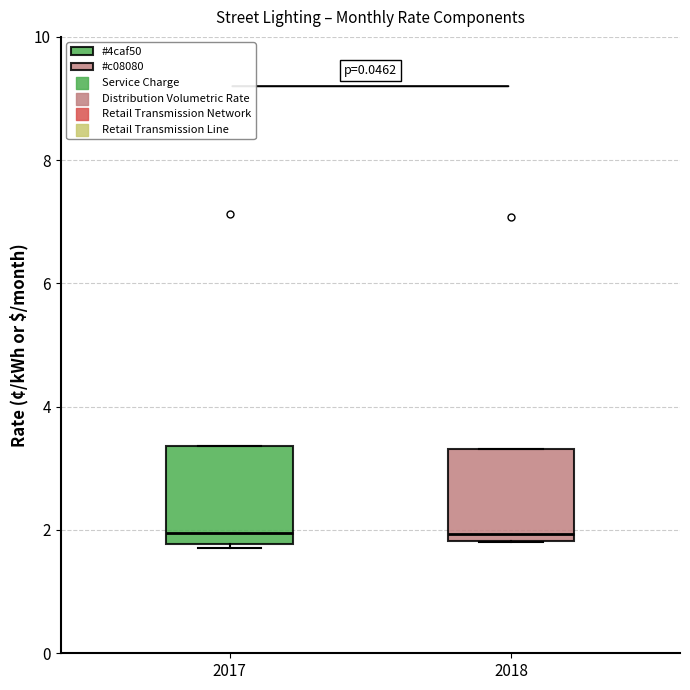

Where does the median line of the box at x = 2017 sit on the y-axis? The values are not printed on the chart, so give them approximately, as read against the axis.

2.0